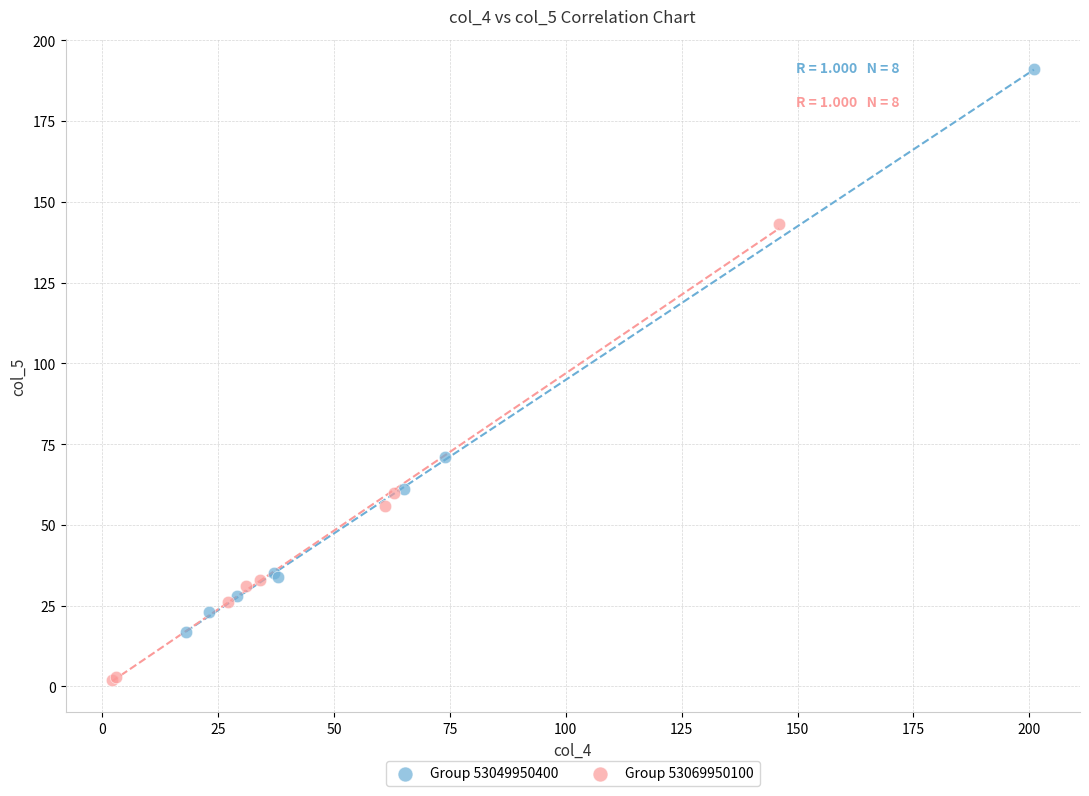

Which series contains the highest Y value?

Group 53049950400